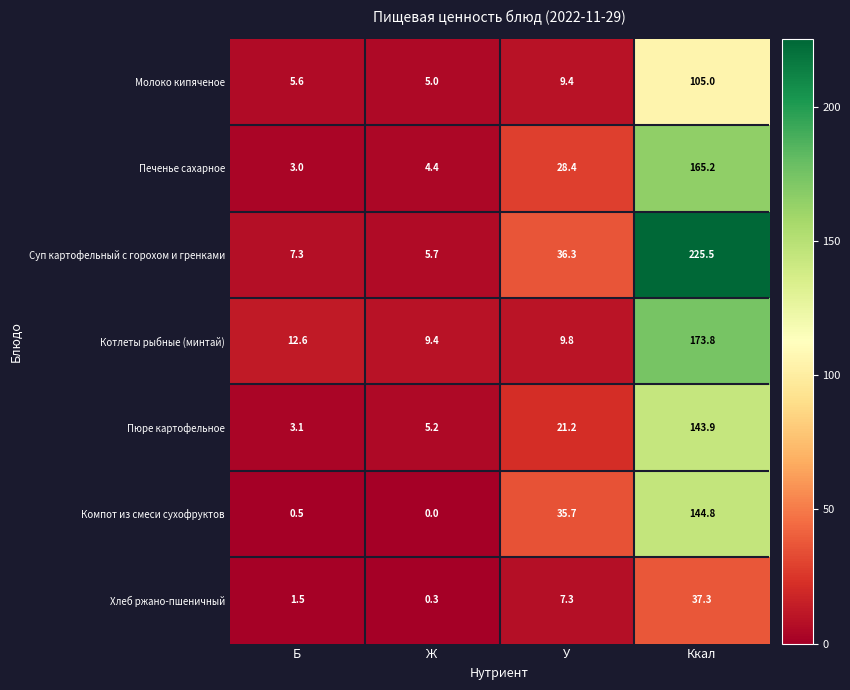

At how many categories does at least one series exceed 118?

1